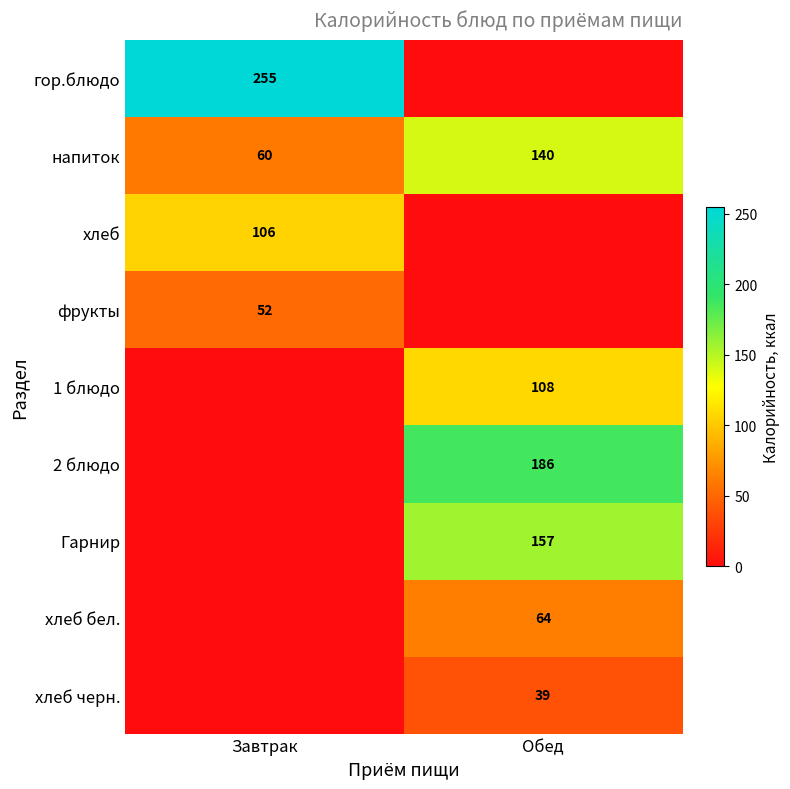

Is it true that напиток equals 89 at Обед?

False